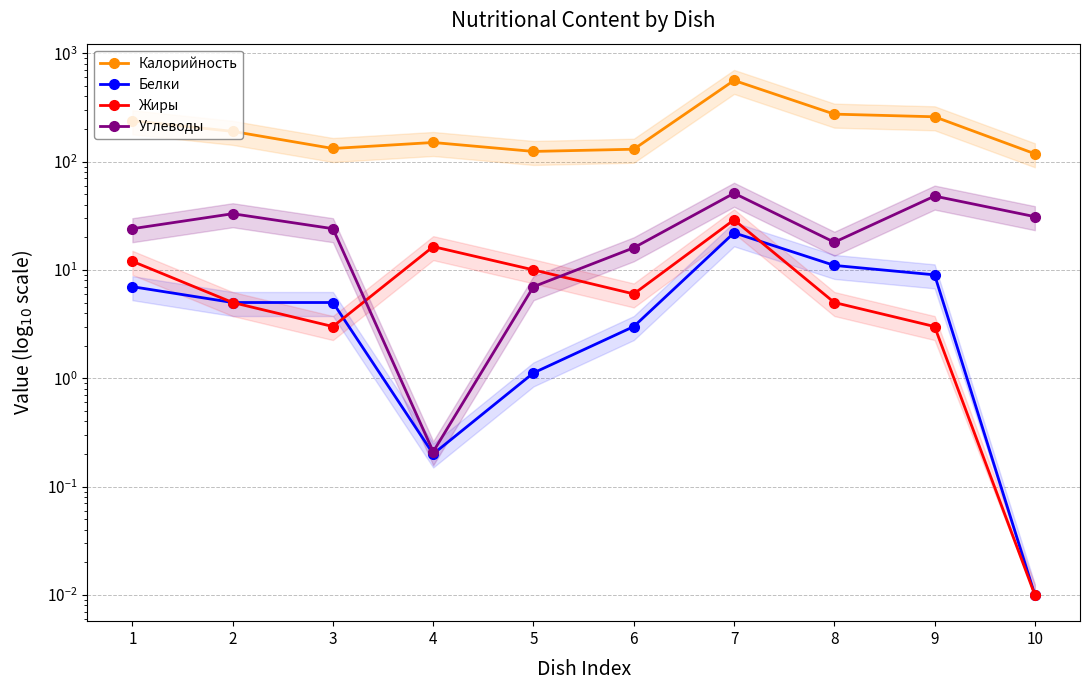

What is the average value of the Белки series?

6.3